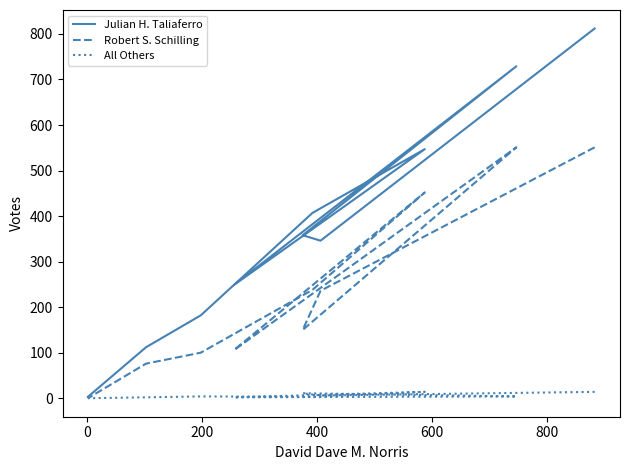

What is the highest value of the All Others series?

14